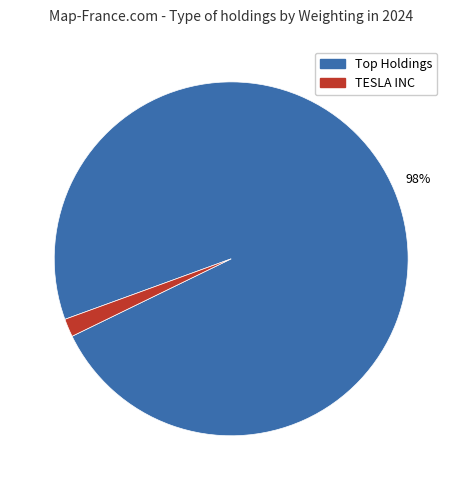

How many segments does this pie chart have?

2